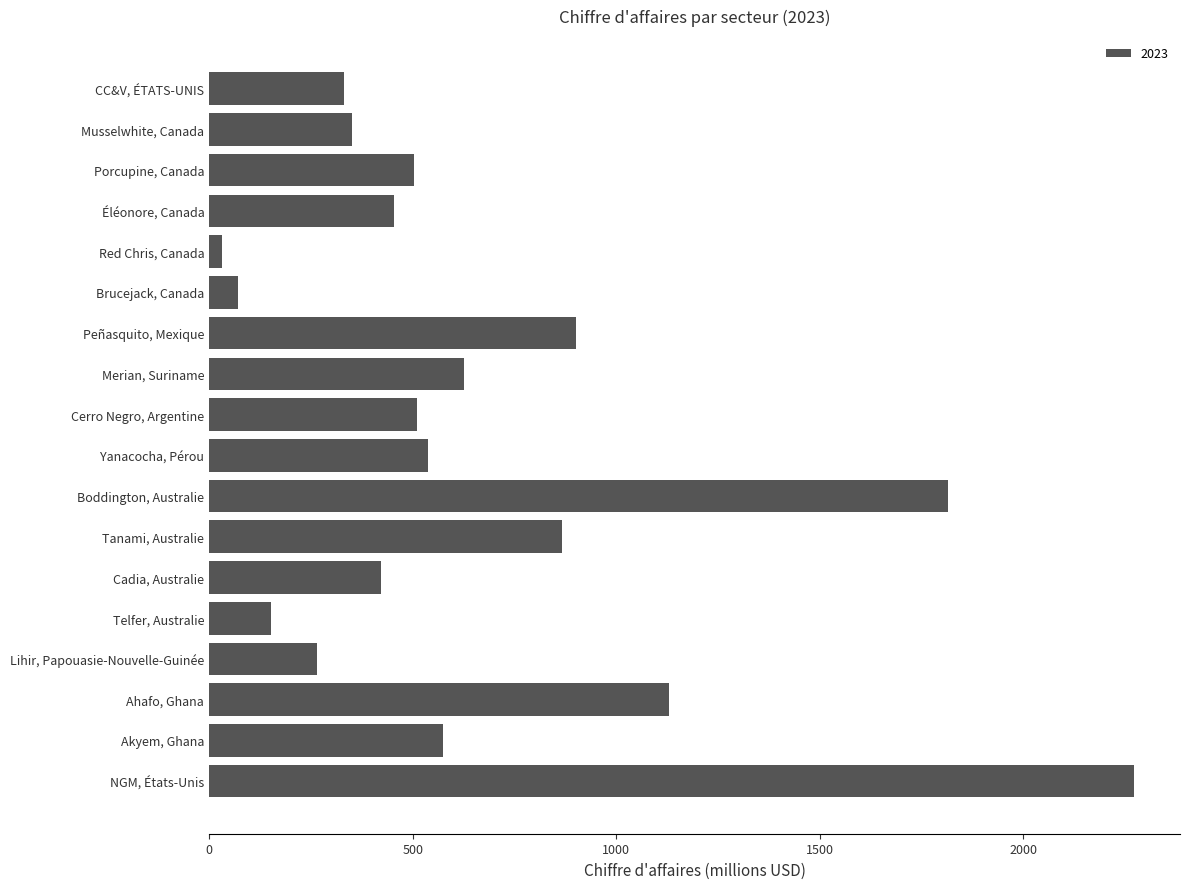

What is the difference between the maximum and minimum values?

2239